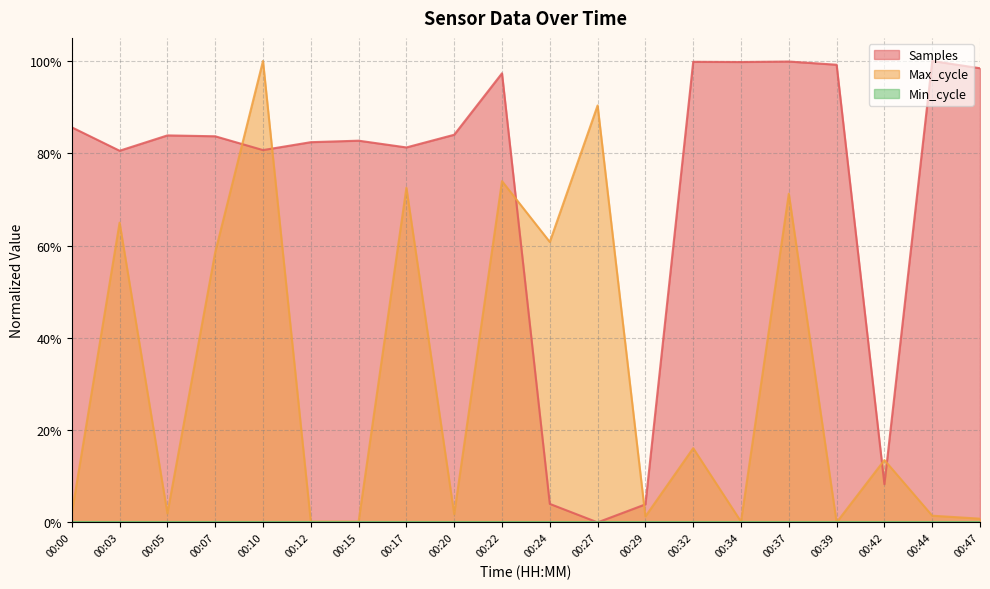

Does the chart have visible grid lines?

Yes